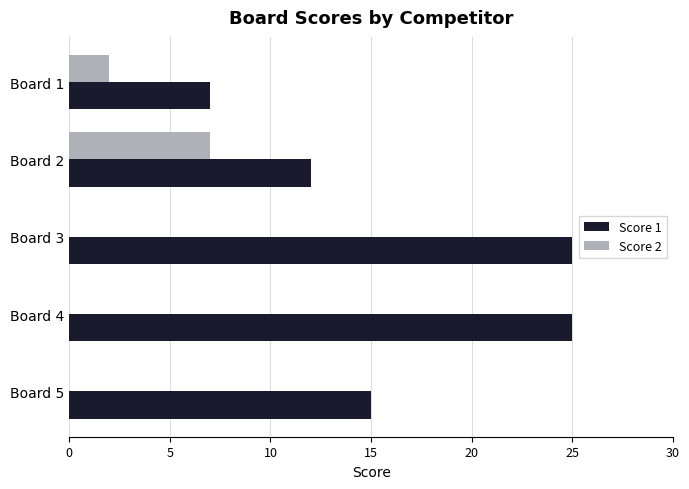

What is the sum of all Score 2 values?

9